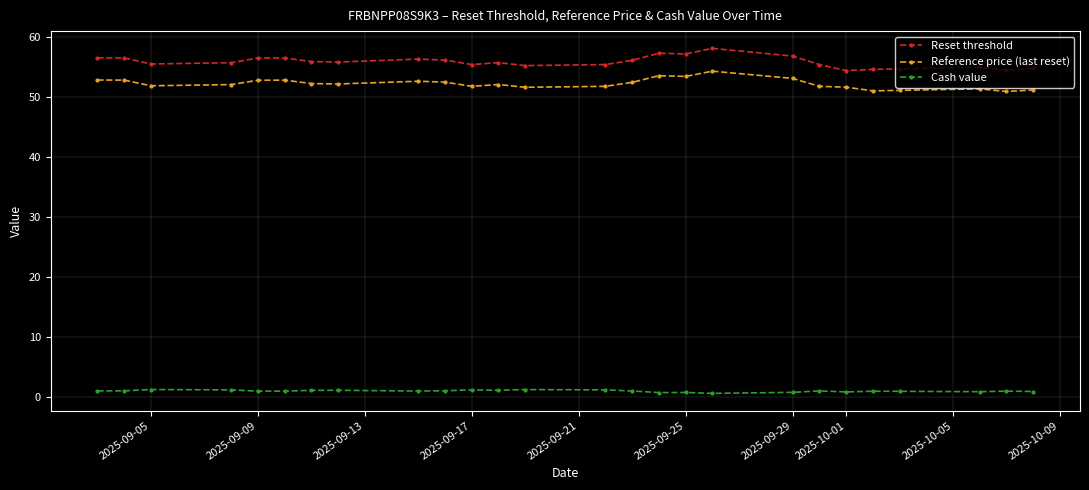

True or false: Cash value has more than 0 points higher than both neighbors.

True